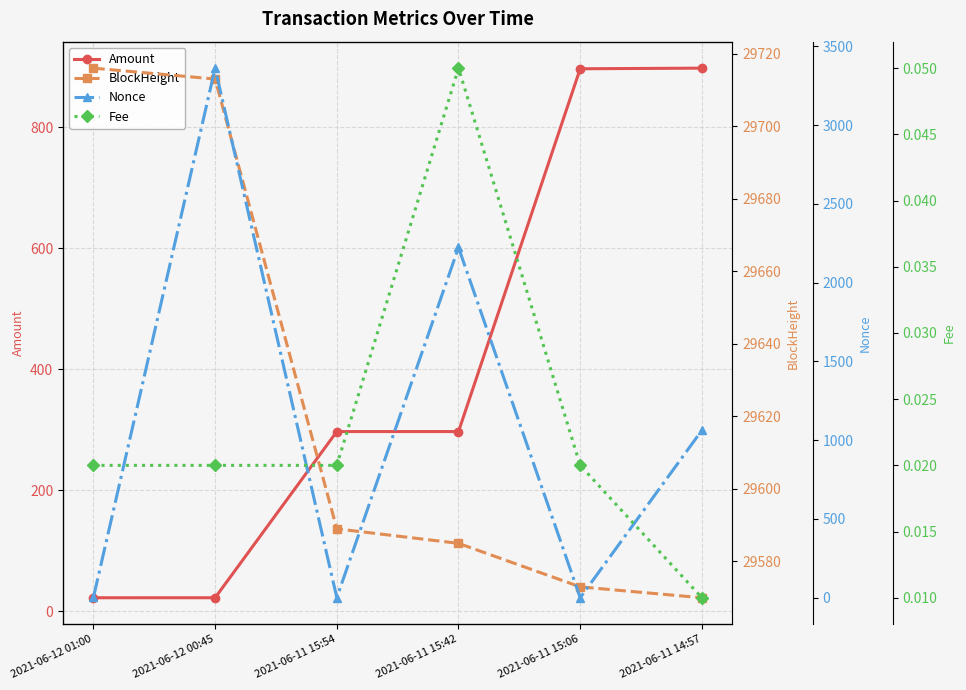

Is the value of Amount at 2021-06-11 15:42 greater than the value of Fee at 2021-06-11 15:06?

Yes